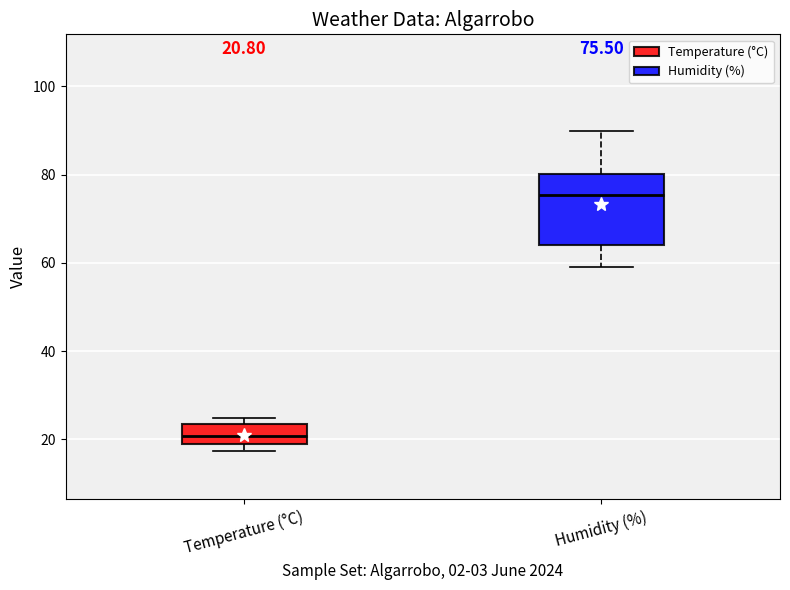

Which box is the tallest, from its lower edge to its upper edge?

Humidity (%)